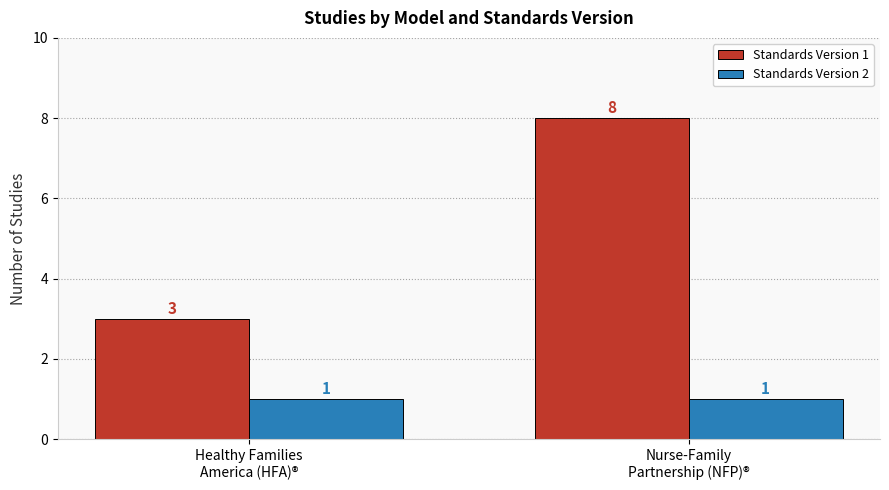

The value of Standards Version 1 at Healthy Families
America (HFA)® is 4. True or false?

False